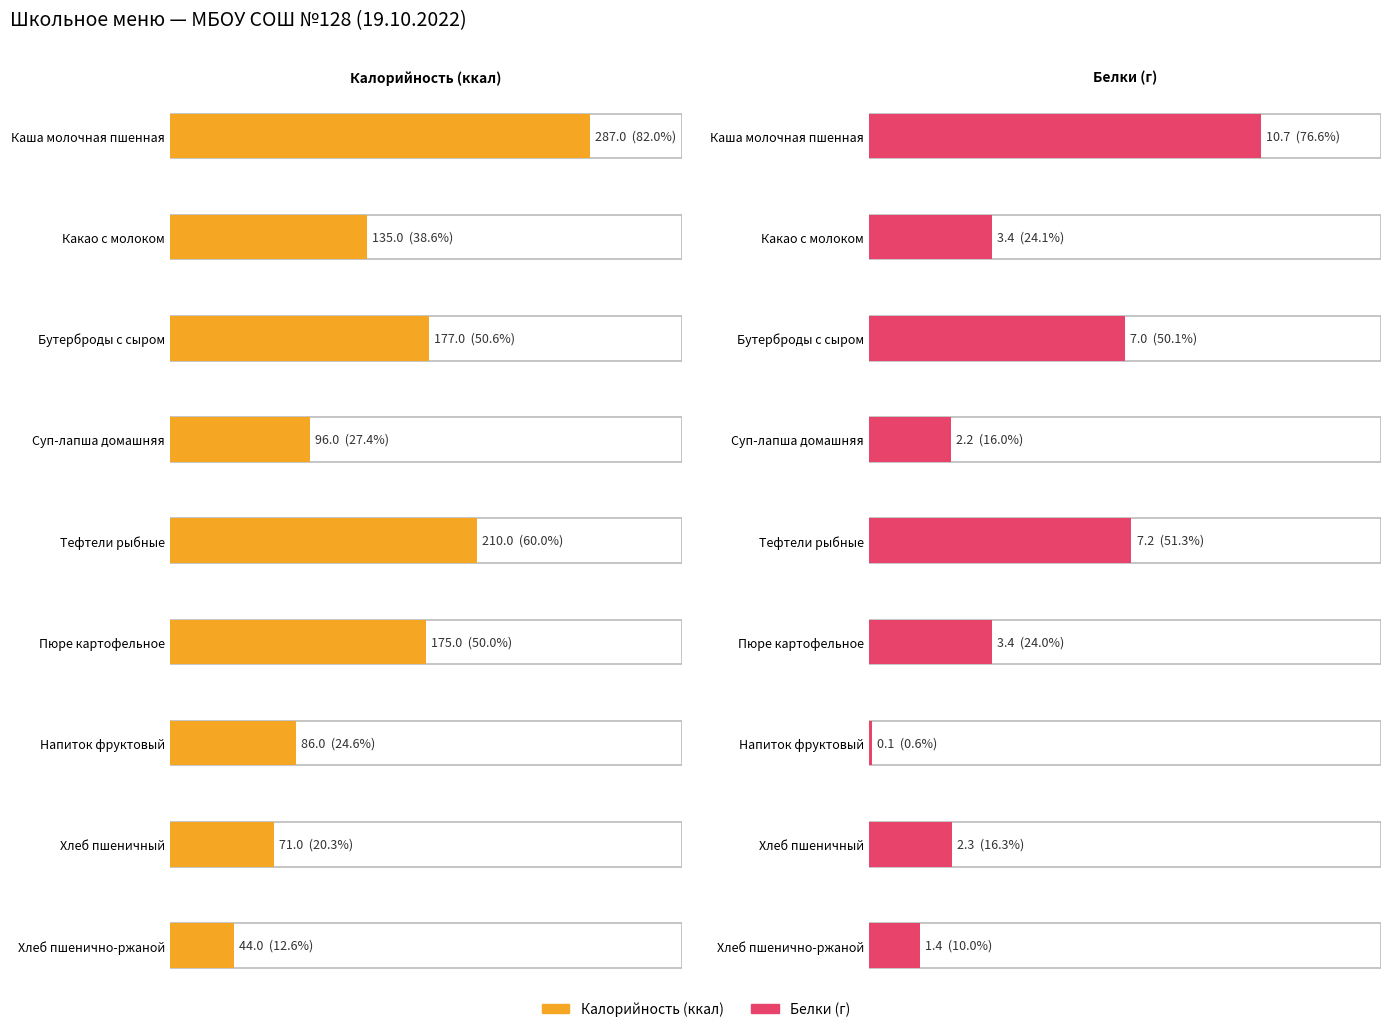

What is the sum of the Калорийность values at Пюре картофельное and Тефтели рыбные?

385.0